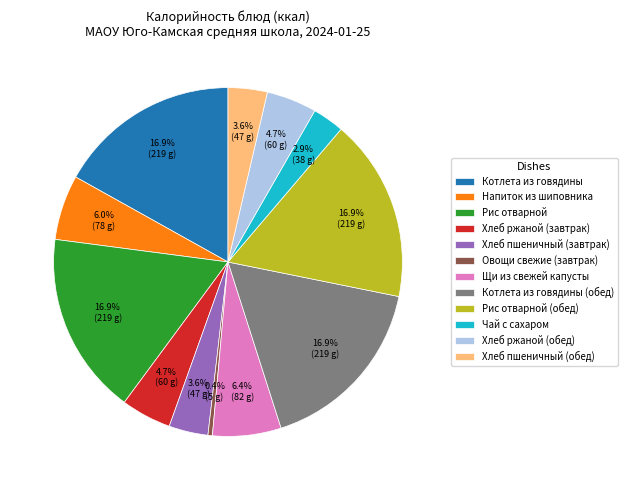

Is the sum of Рис отварной (обед) and Хлеб ржаной (обед) greater than half?

No